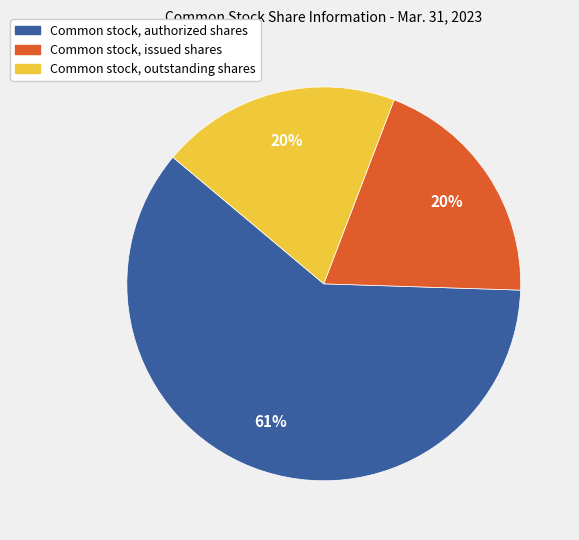

What percentage is the Common stock, issued shares slice, to the nearest percent?

20%